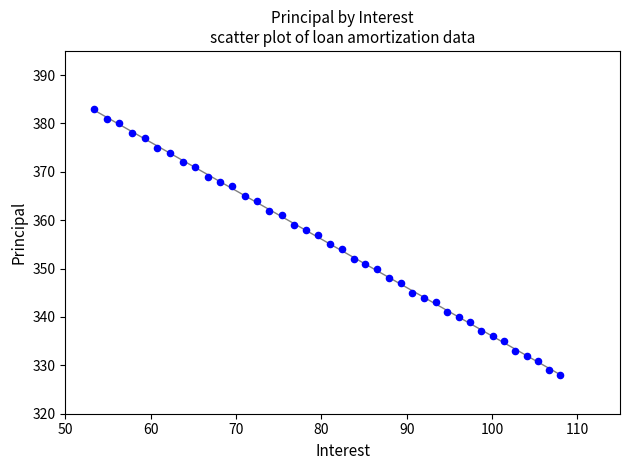

What is the range of Y values (max minus min)?

55